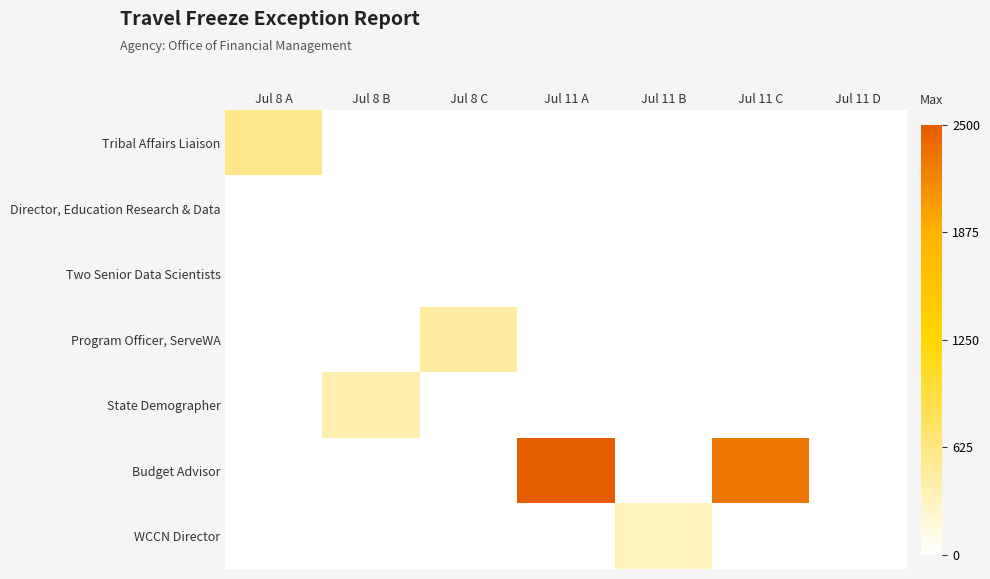

List the series in order of their peak value, highest first.

Budget Advisor, Tribal Affairs Liaison, Program Officer, ServeWA, State Demographer, WCCN Director, Director, Education Research & Data, Two Senior Data Scientists